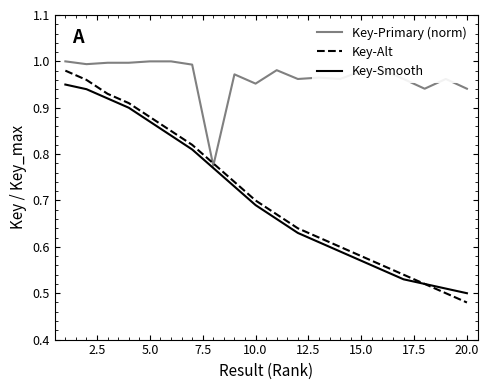

Which series has the largest total across all categories?

Key-Primary (norm)